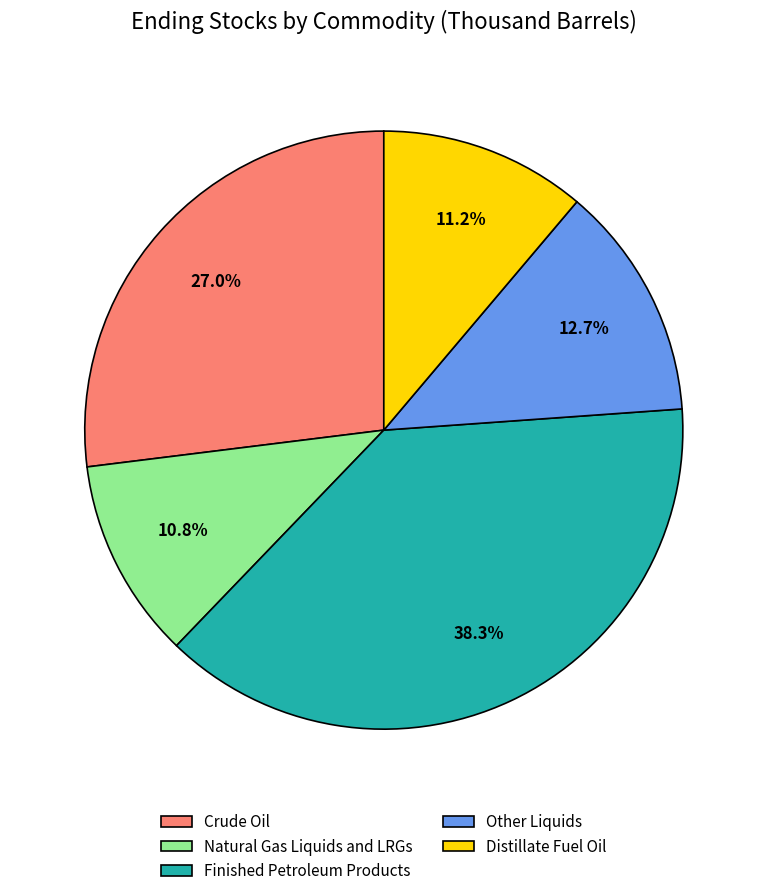

Is Natural Gas Liquids and LRGs the majority of the pie?

No